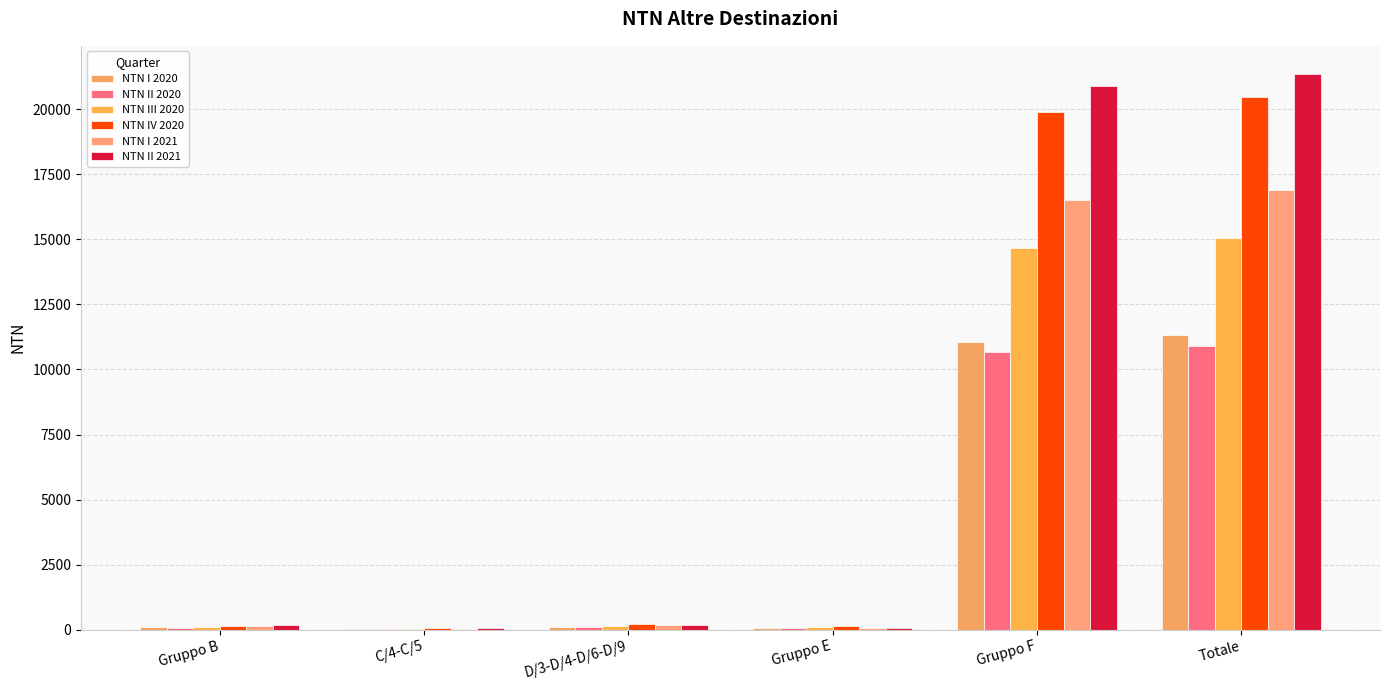

Which category has the lowest value in the NTN IV 2020 series?

C/4-C/5